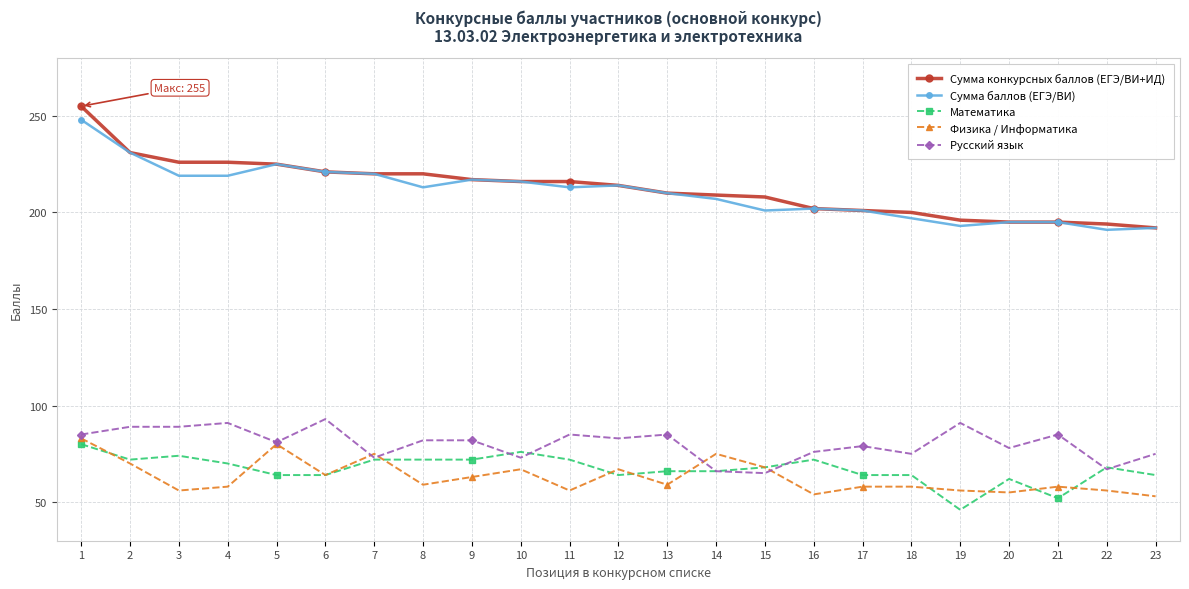

Which series has the widest spread of values?

Сумма конкурсных баллов (ЕГЭ/ВИ+ИД)